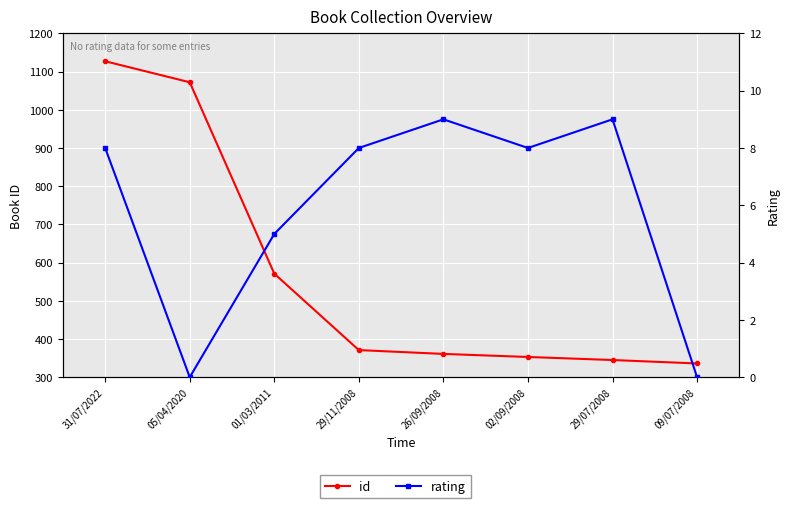

True or false: rating and id intersect in this chart.

False